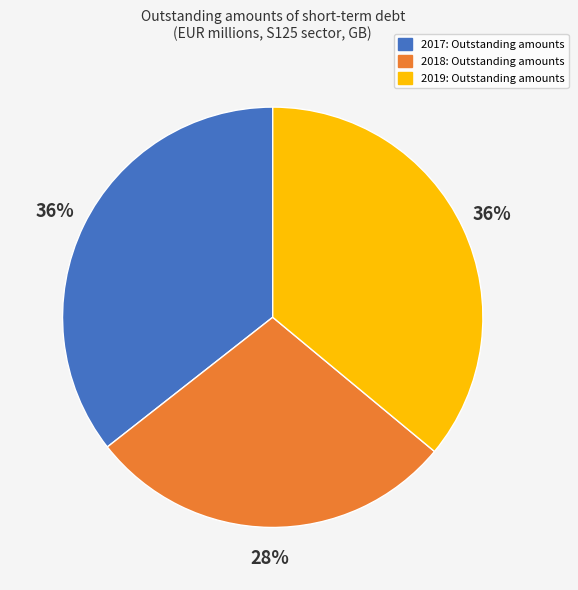

To the nearest percent, what is the difference between the 2019 and 2018 slice percentages?

8%